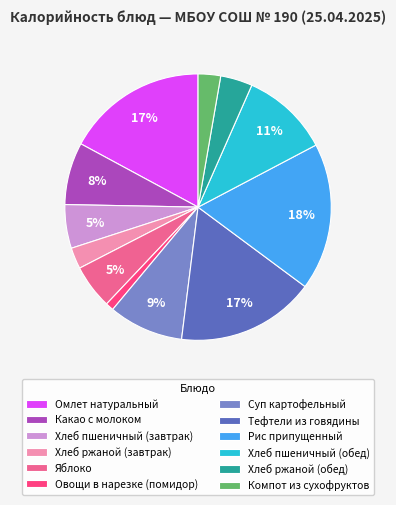

True or false: Яблоко accounts for 18% of the total.

False